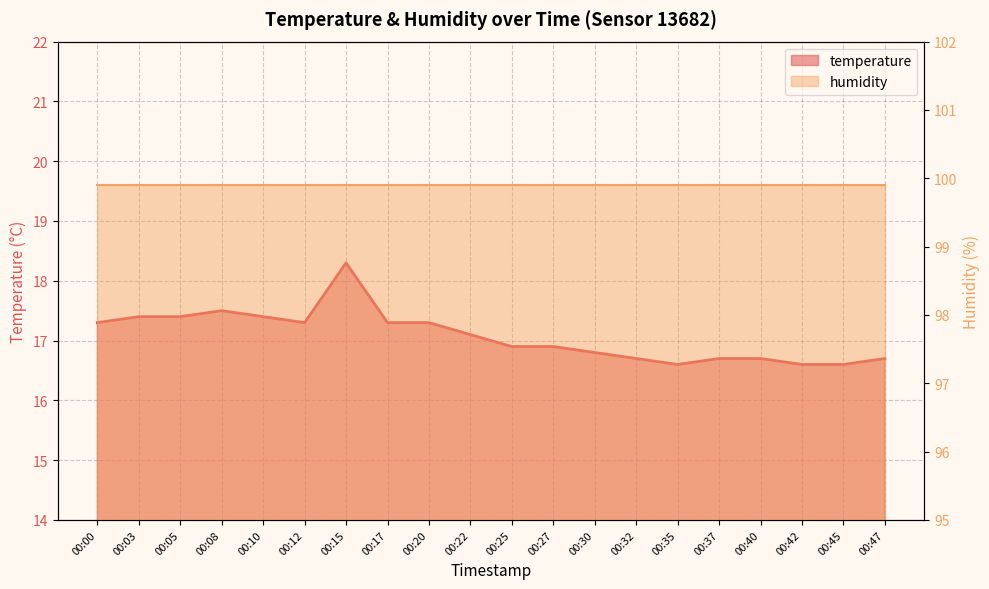

What is the value of the 1st point from the left?

17.3